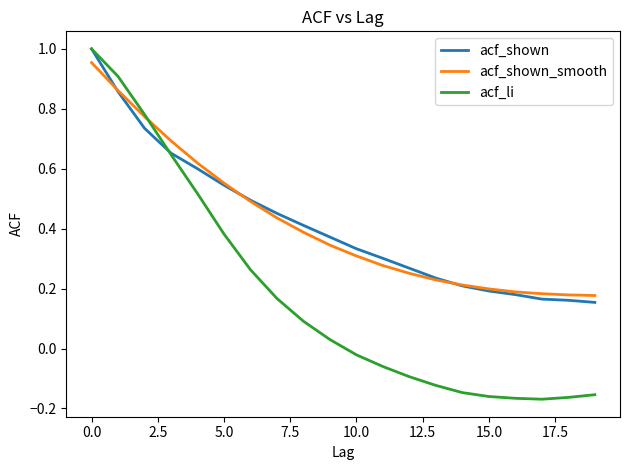

Which series has the widest spread of values?

acf_li